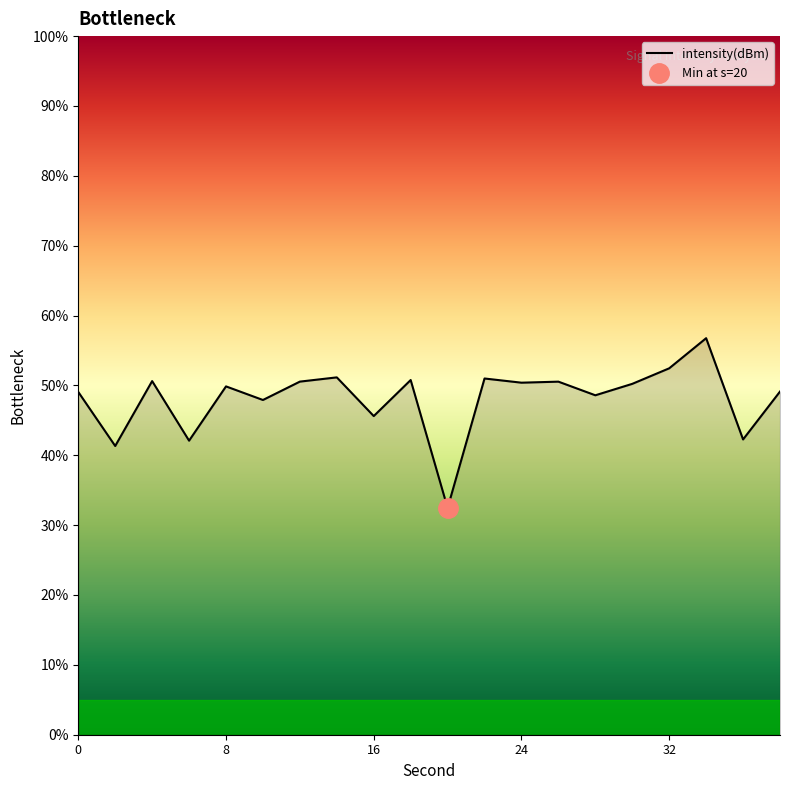

The value of intensity(dBm) at 0 is 49.1. True or false?

True